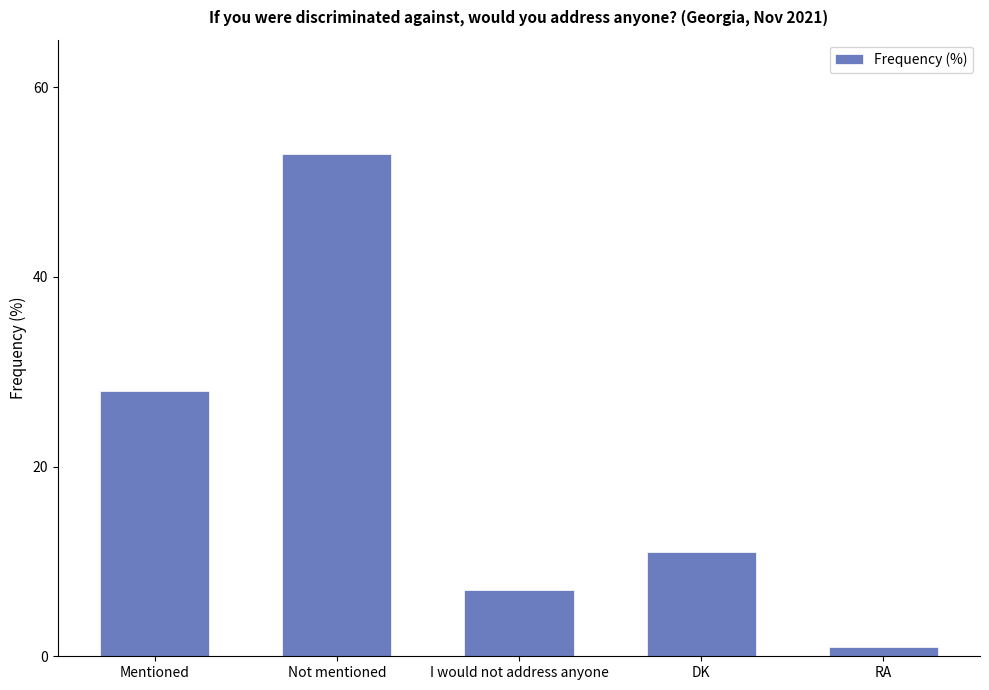

At which label does the data first exceed 11?

Mentioned